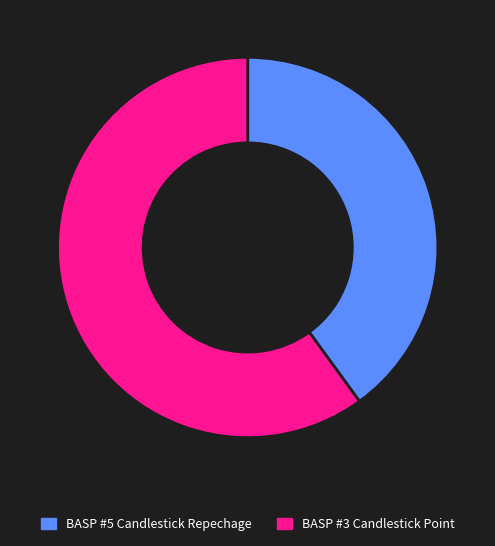

How many segments does this pie chart have?

2